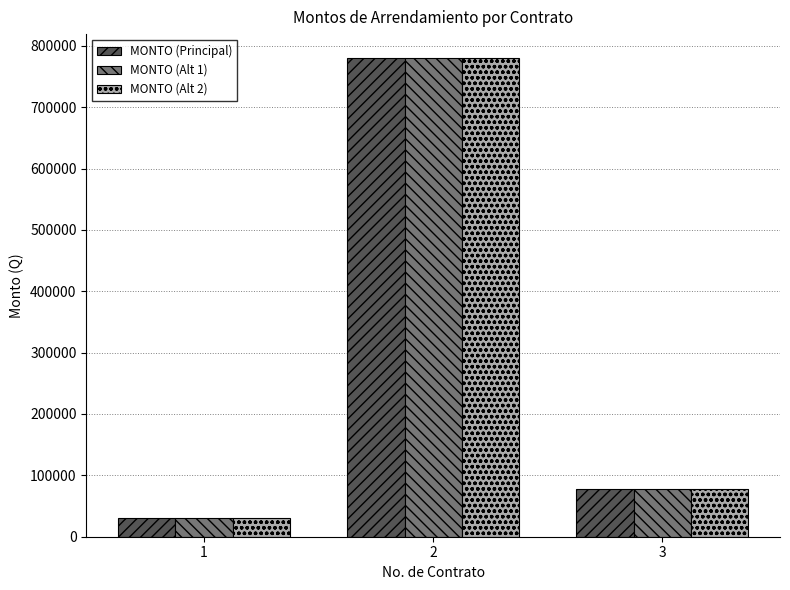

The value of MONTO (Alt 1) at 3 is 138191.5. True or false?

False